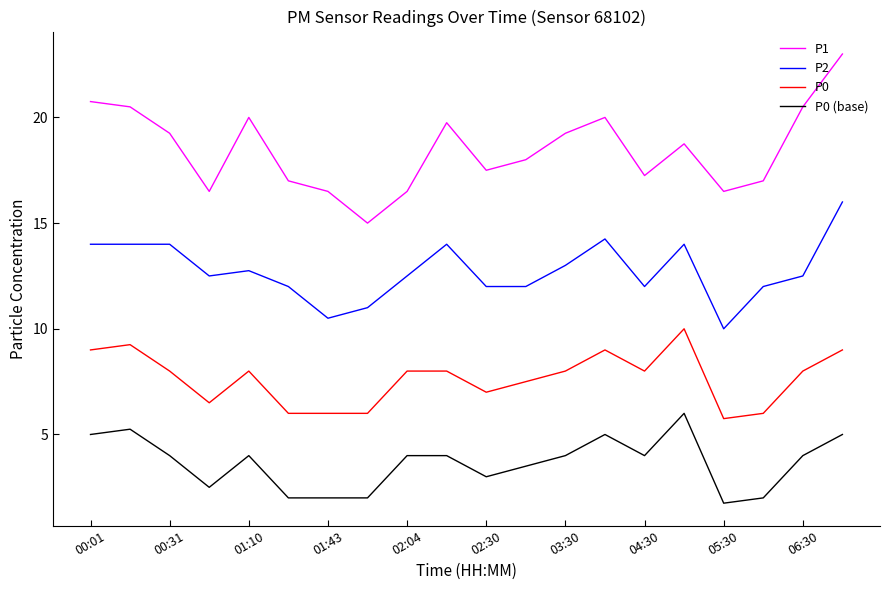

True or false: P0 and P1 cross at least once.

False